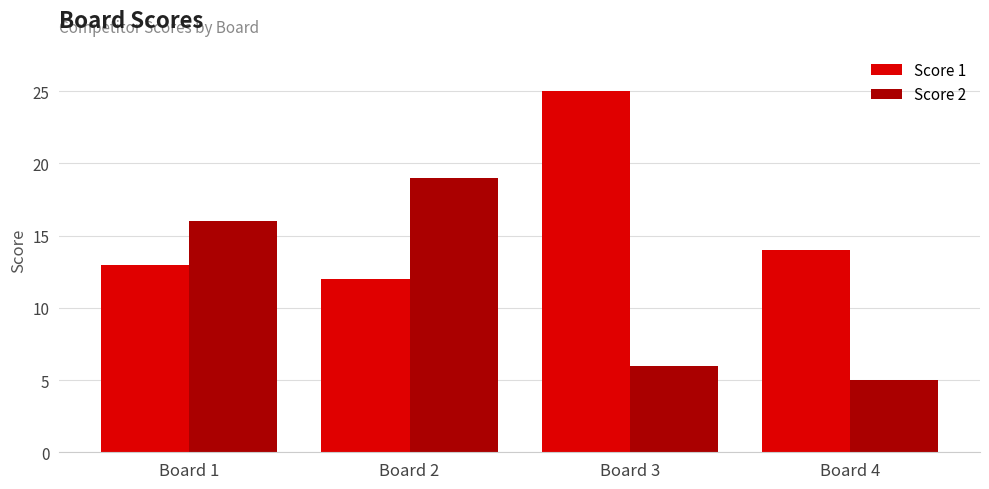

Is it true that Score 1 equals 12 at Board 2?

True